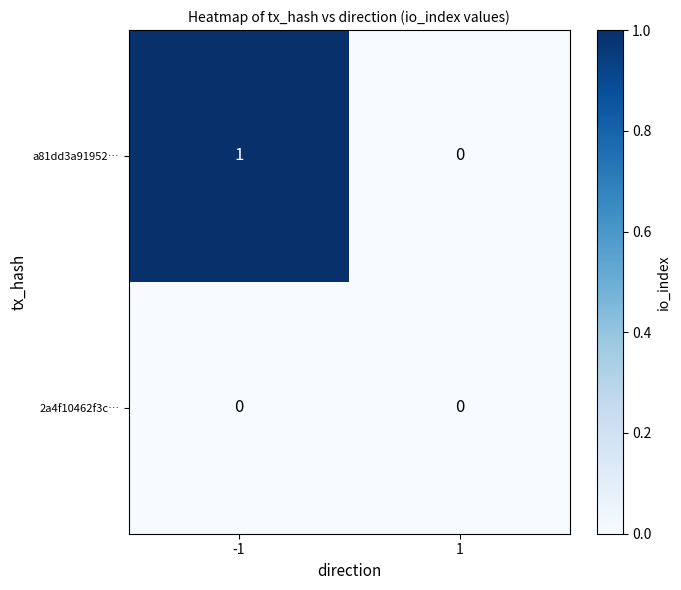

Reading left to right, transcribe all the data shown in this chart.

a81dd3a91952…: 1	0
2a4f10462f3c…: 0	0